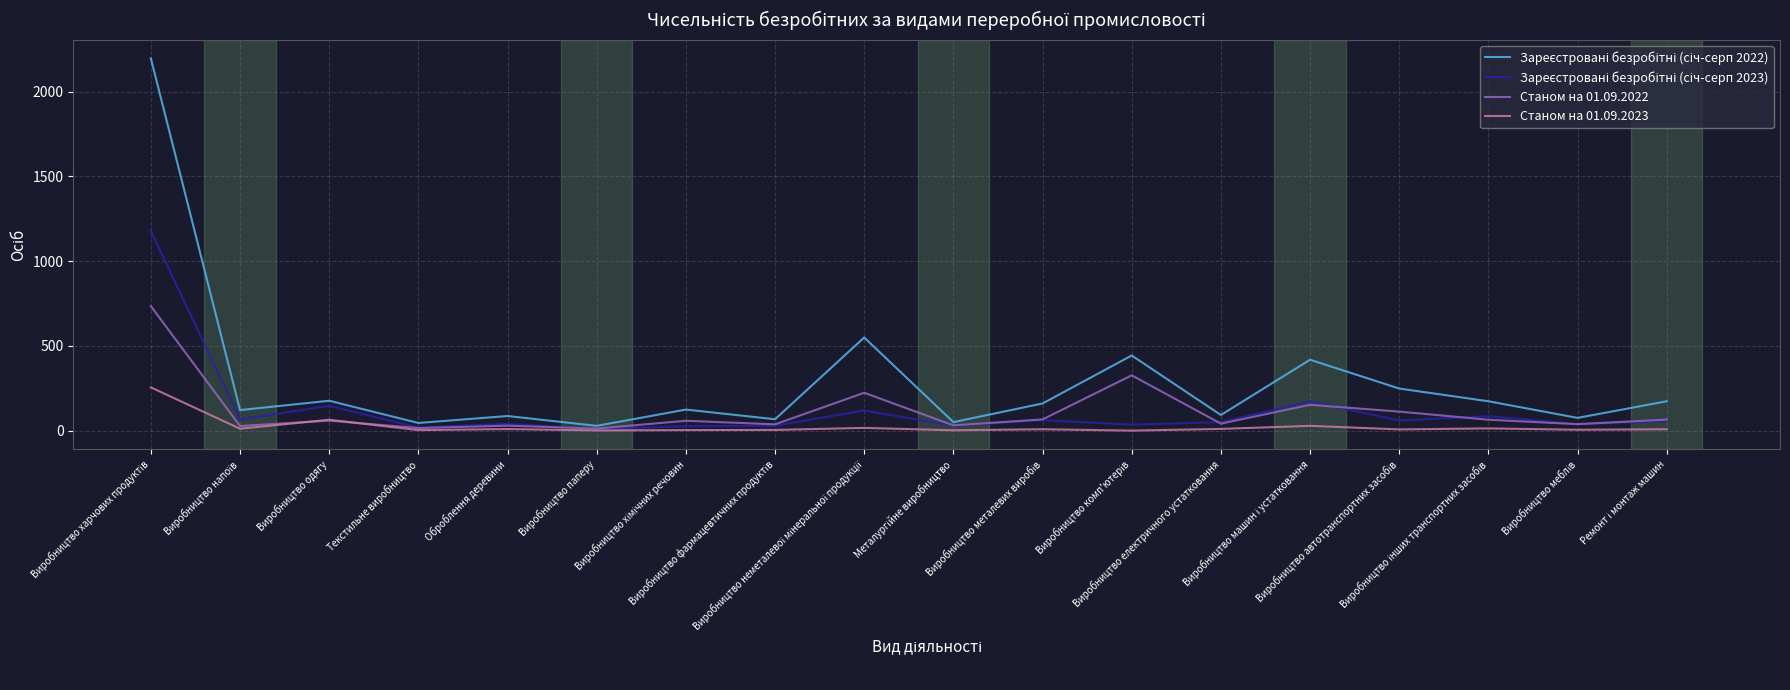

What is the greatest value displayed?

2196